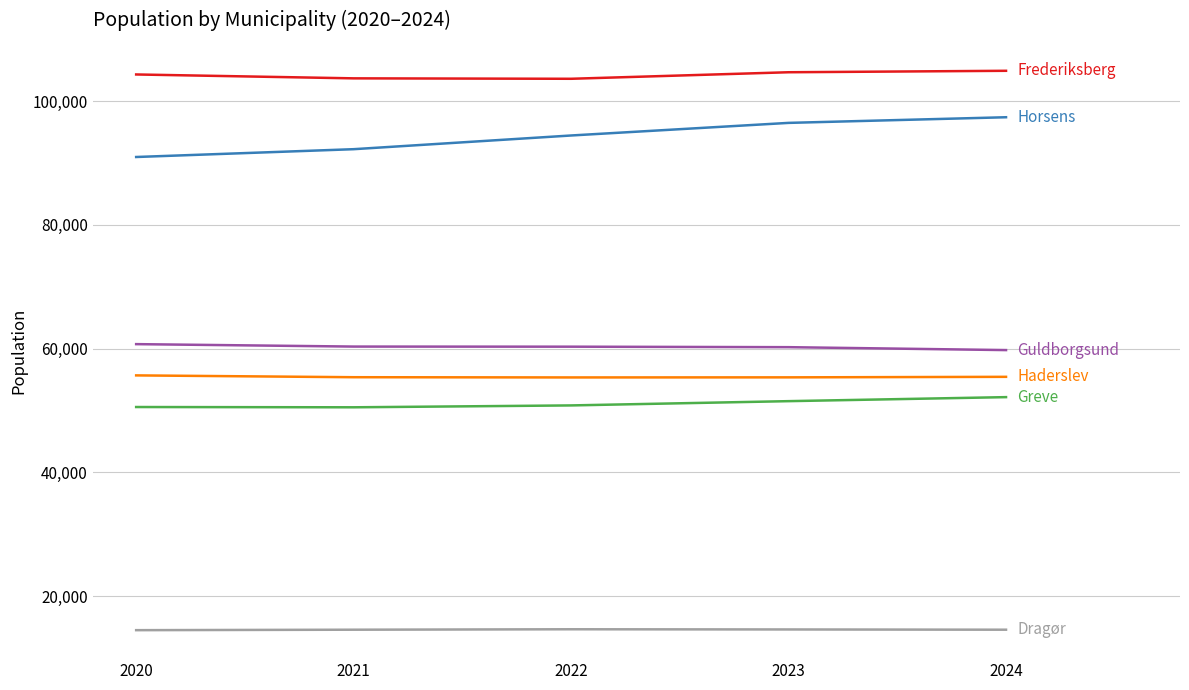

What is the total value across all series at 2022?

379159